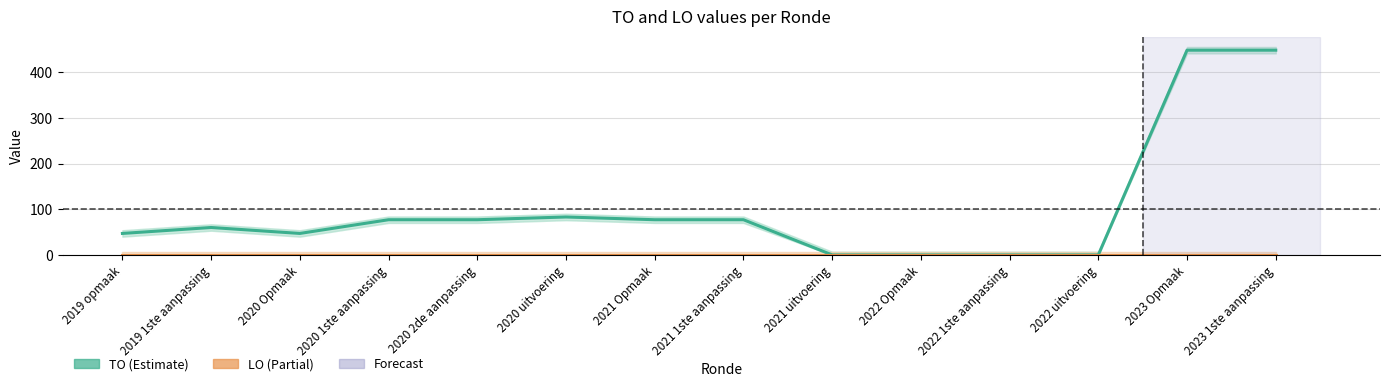

Rank the categories by LO value from highest to lowest.

2019 opmaak, 2019 1ste aanpassing, 2020 Opmaak, 2020 1ste aanpassing, 2020 2de aanpassing, 2020 uitvoering, 2021 Opmaak, 2021 1ste aanpassing, 2021 uitvoering, 2022 Opmaak, 2022 1ste aanpassing, 2022 uitvoering, 2023 Opmaak, 2023 1ste aanpassing